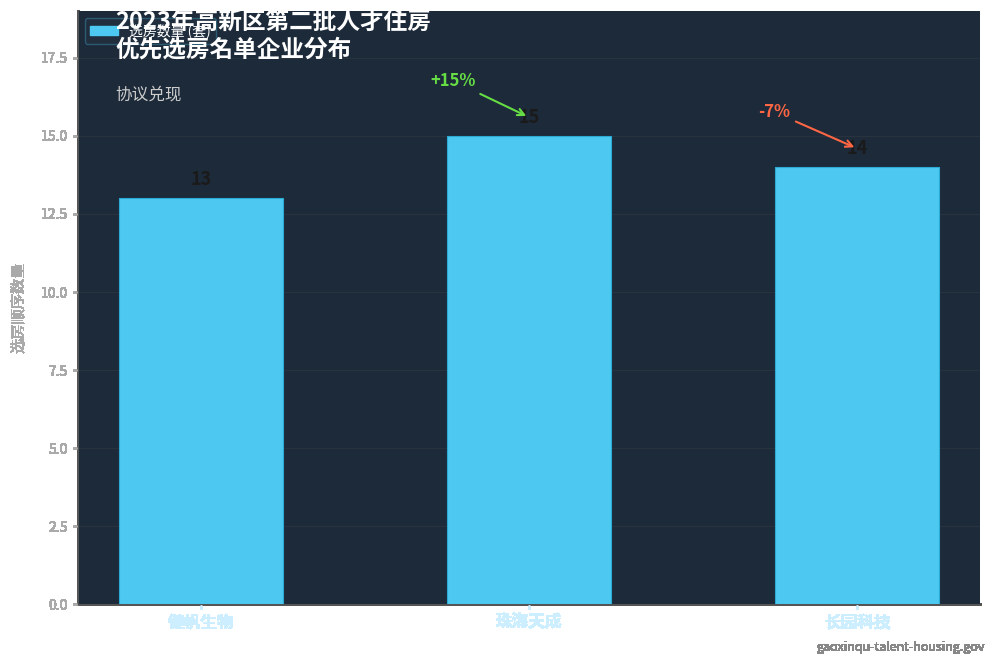

Does the chart contain any negative values?

No